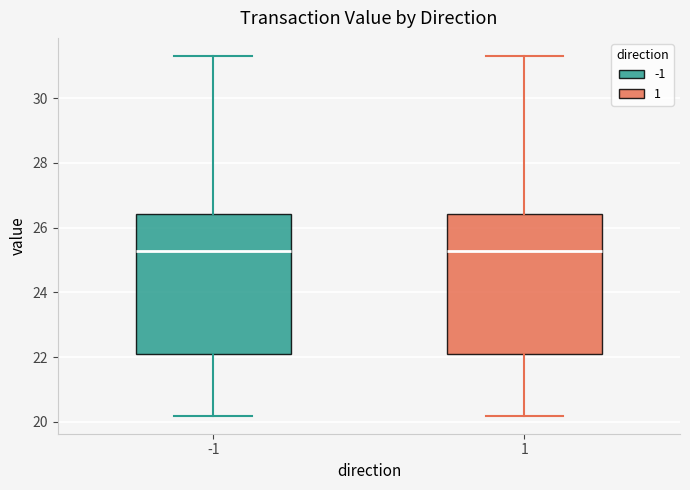

Reading left to right, transcribe this box plot: for each box, give where its median line is, the range the box spans, and where its two whiskers end, as read against the y-axis. The values are not printed on the chart, so give them approximately, as read against the axis.

-1: median 25.2, box 22.0 to 26.4, whiskers 20.2 to 31.4
1: median 25.2, box 22.0 to 26.4, whiskers 20.2 to 31.4